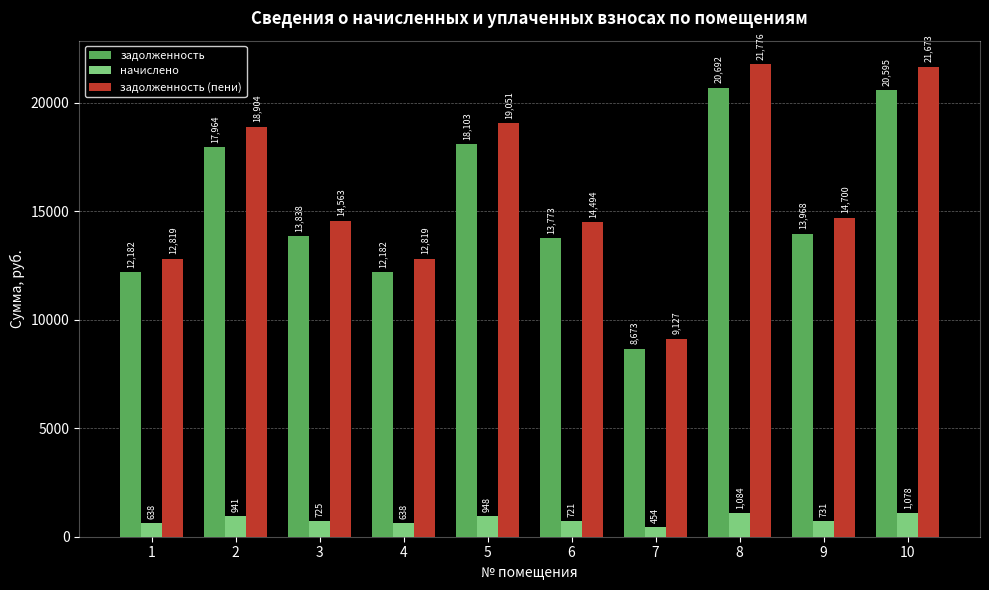

Which series has the largest range (max minus min)?

задолженность (пени)